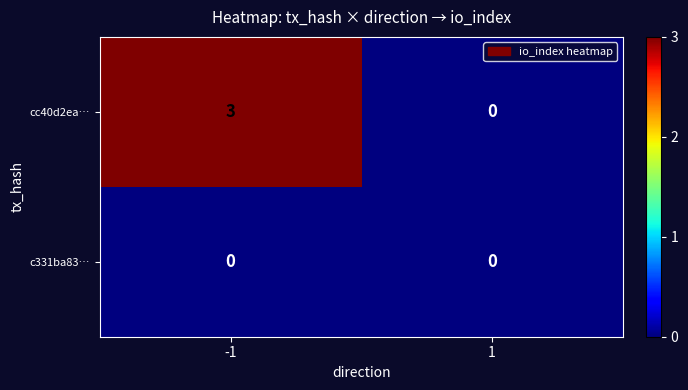

What is the difference between the highest and lowest values at -1?

3